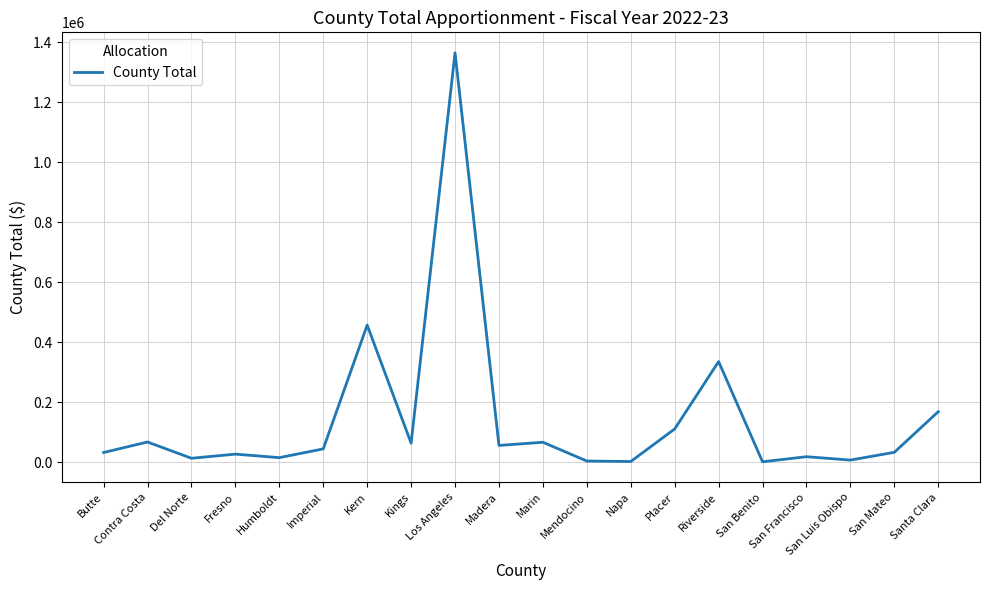

What is the difference between the maximum and second lowest values?

1362751